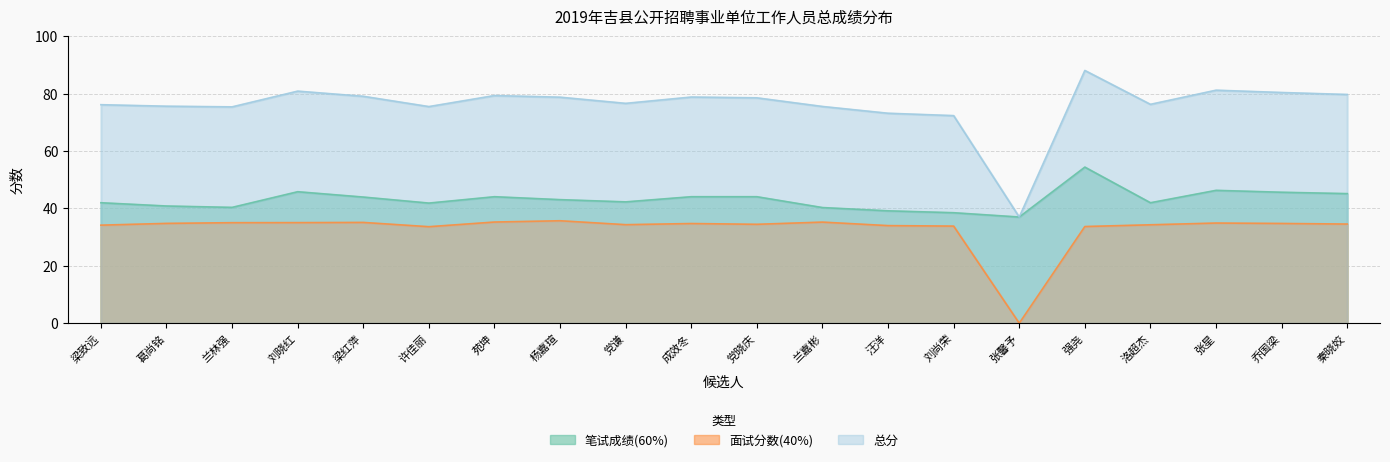

At which category does 面试分数(40%) reach its first local peak?

梁红萍